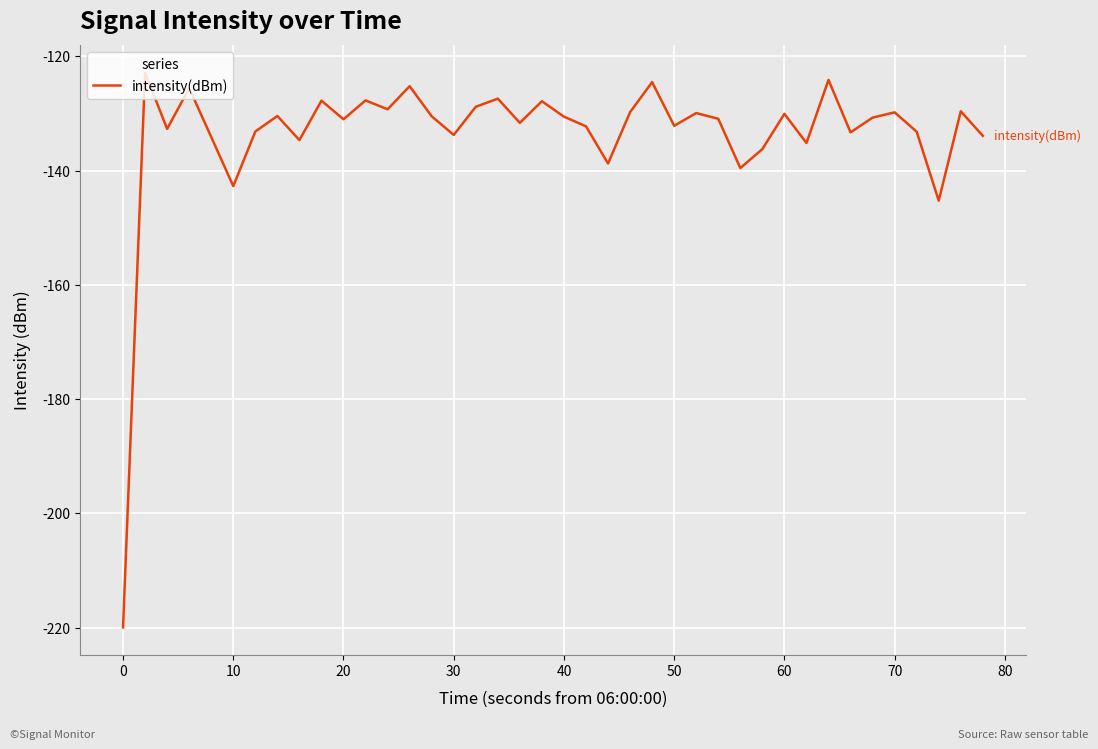

Is this an area chart (filled region under the line)?

No